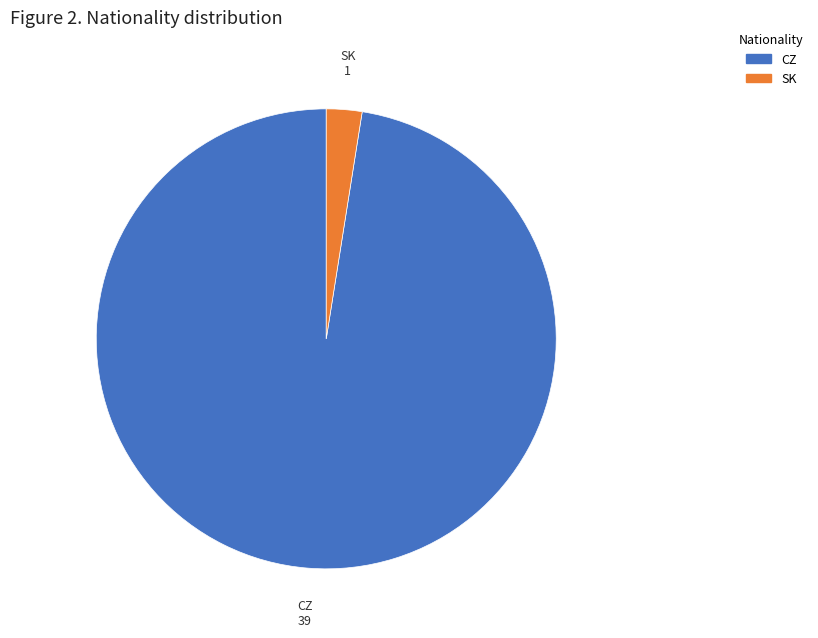

Which category has the smallest portion of the pie?

SK